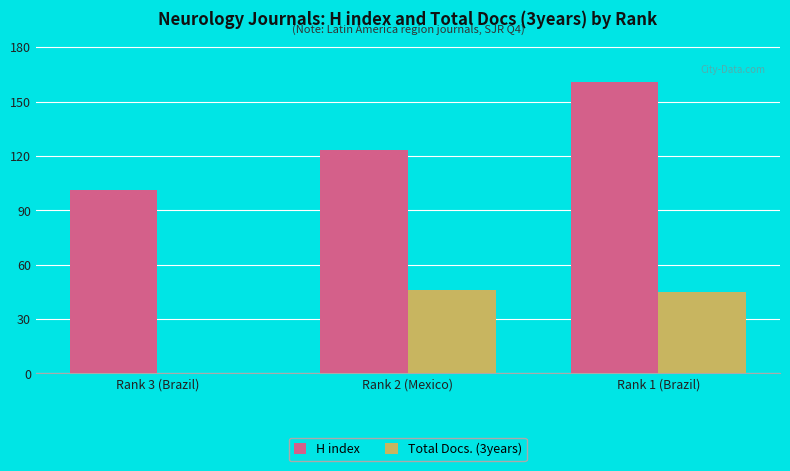

The H index series shows 46 at Rank 1 (Brazil). True or false?

False